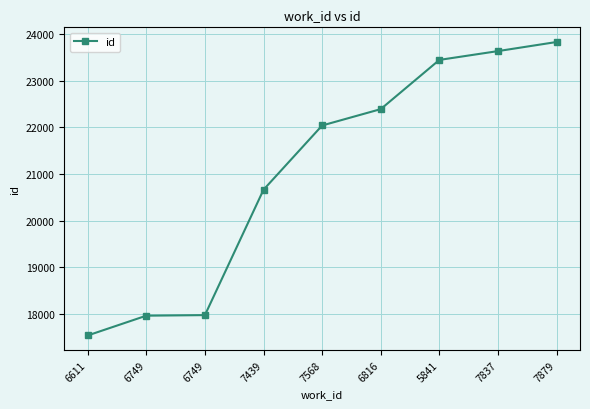

What is the value of the 4th point from the left?

20666